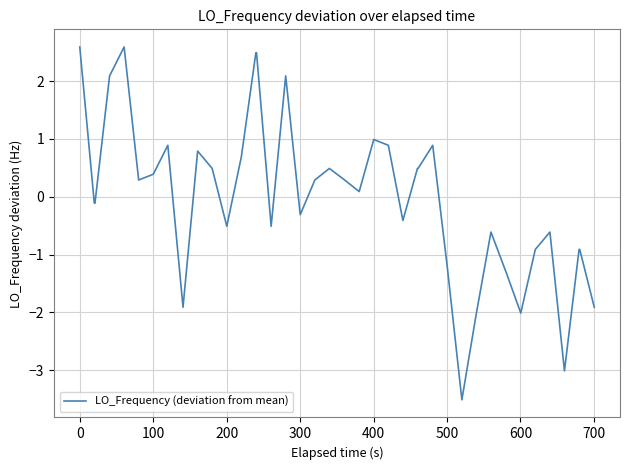

What is the difference between the maximum and minimum values?

6.1